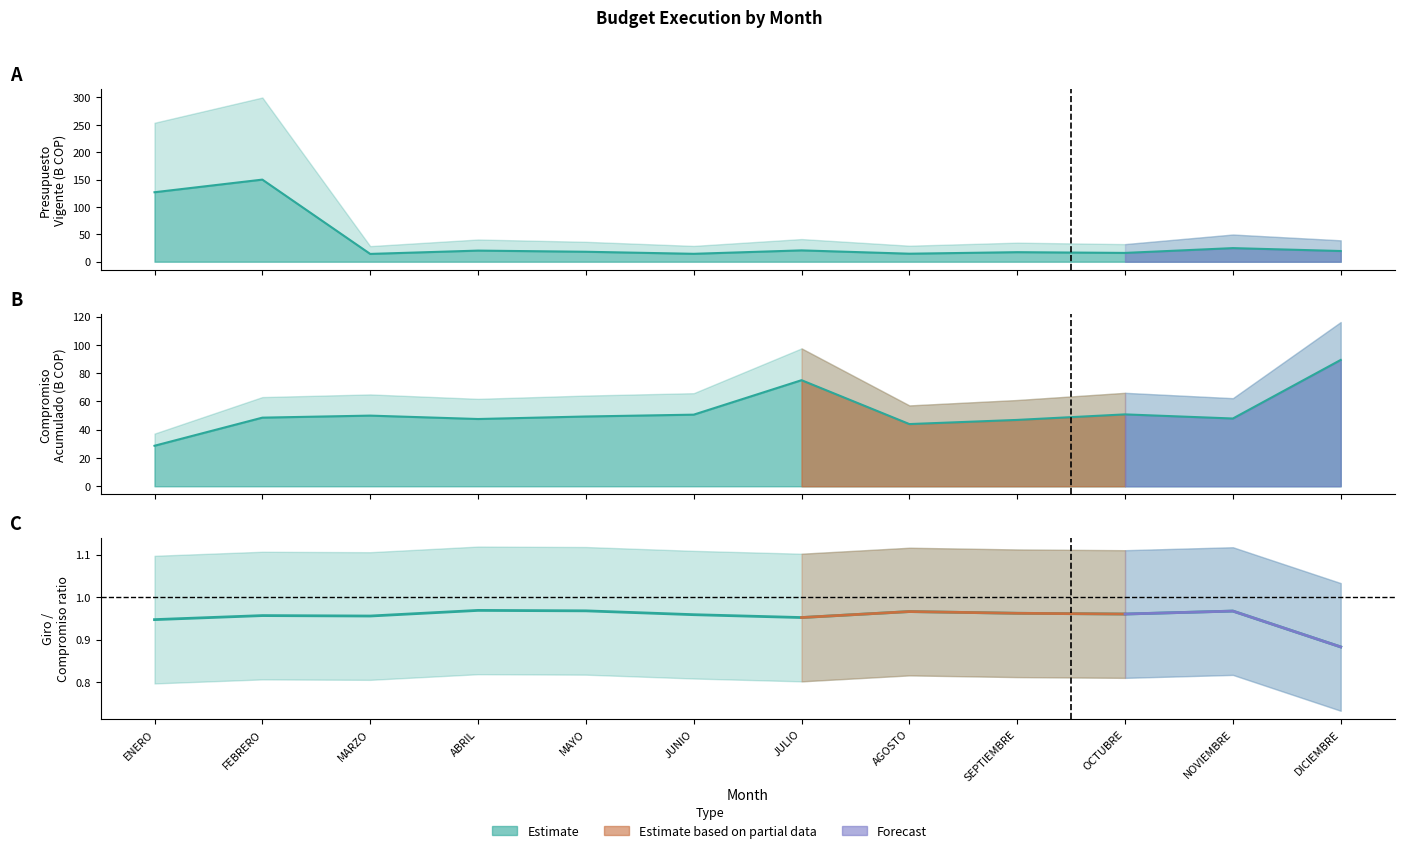

List the labels in order of Compromiso Acumulado value, smallest first.

ENERO, AGOSTO, SEPTIEMBRE, ABRIL, NOVIEMBRE, FEBRERO, MAYO, MARZO, JUNIO, OCTUBRE, JULIO, DICIEMBRE